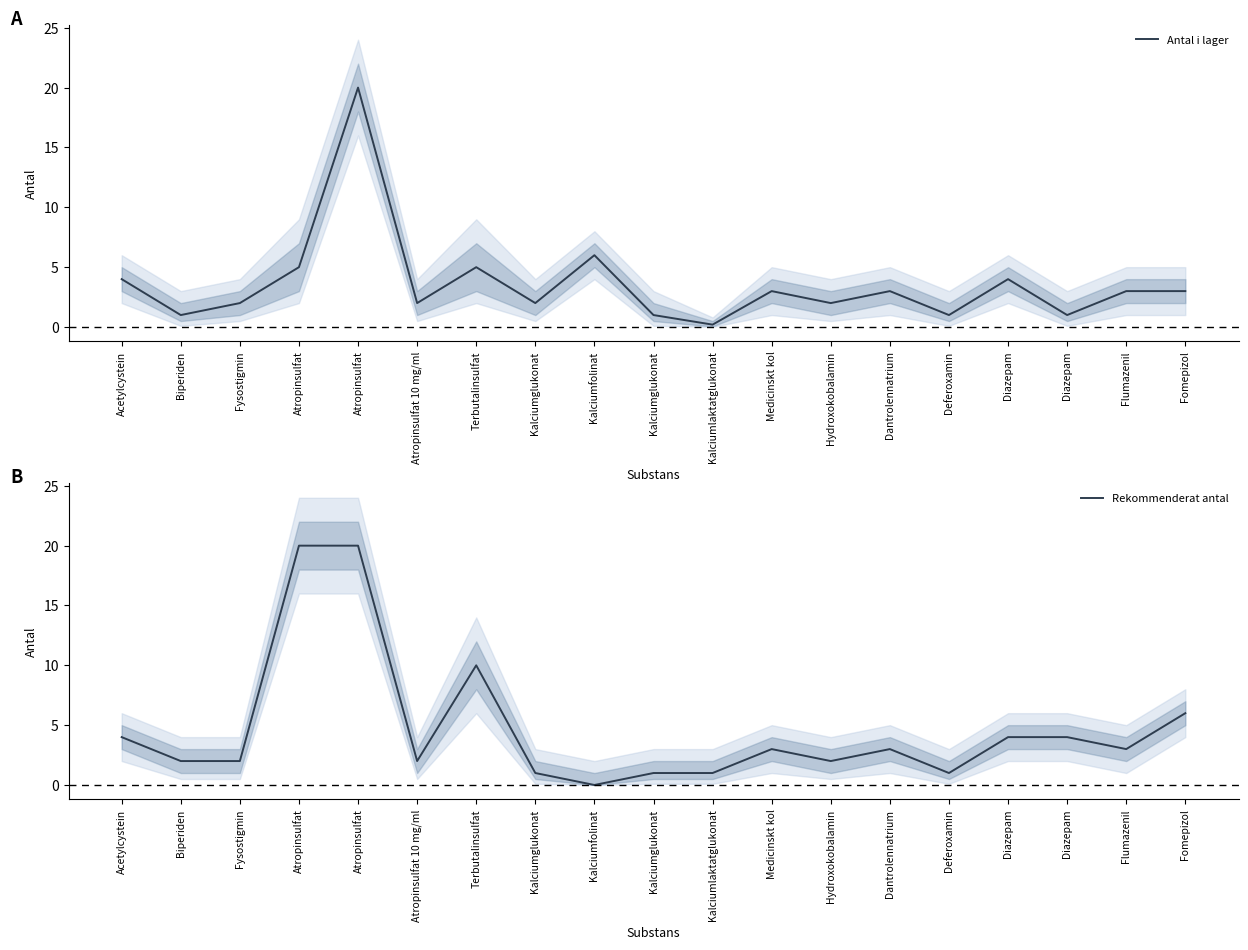

What is the total value across all series at Atropinsulfat?

25.0